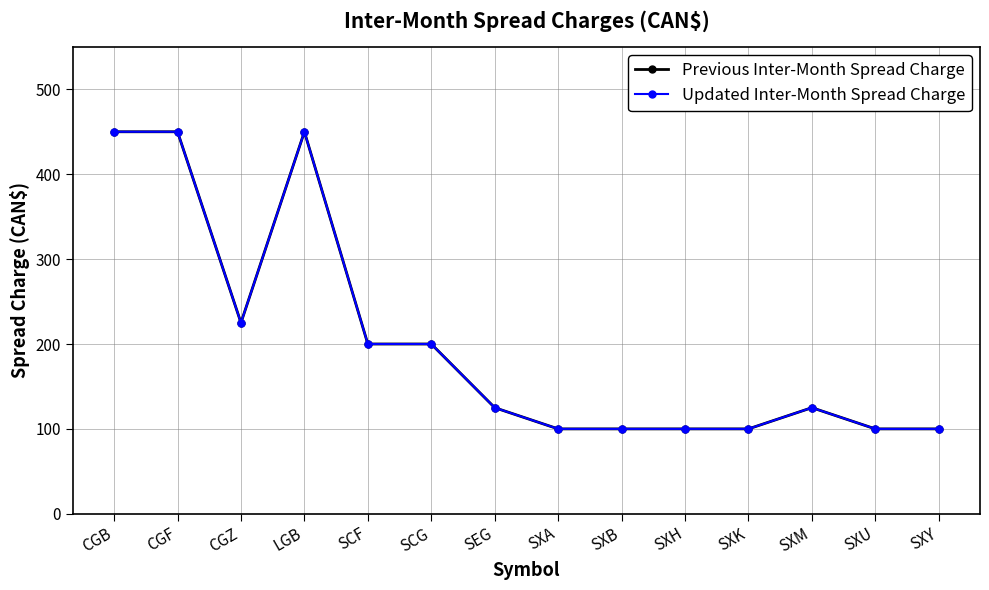

The Previous Inter-Month Spread Charge series shows 249 at CGB. True or false?

False